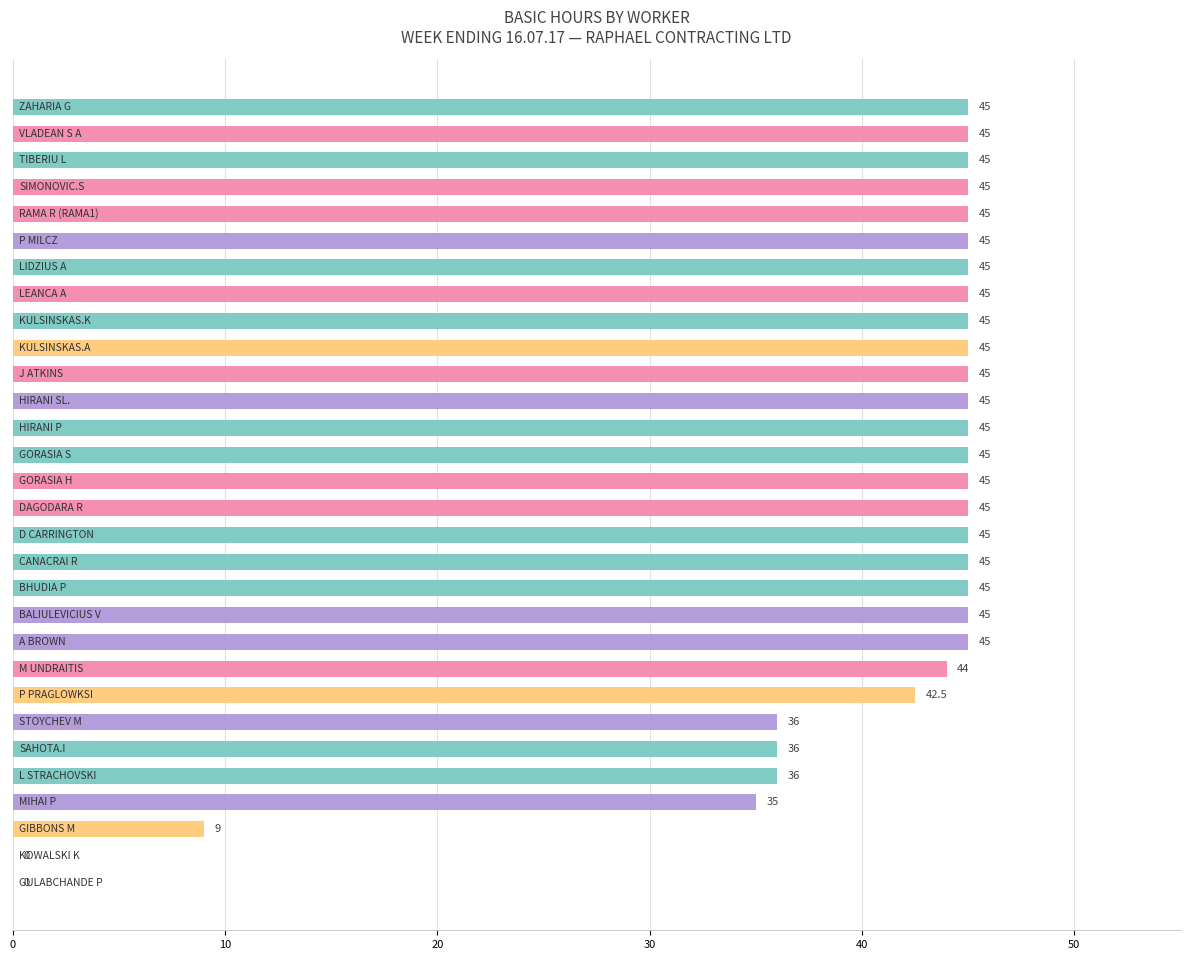

What is the greatest value displayed?

45.0